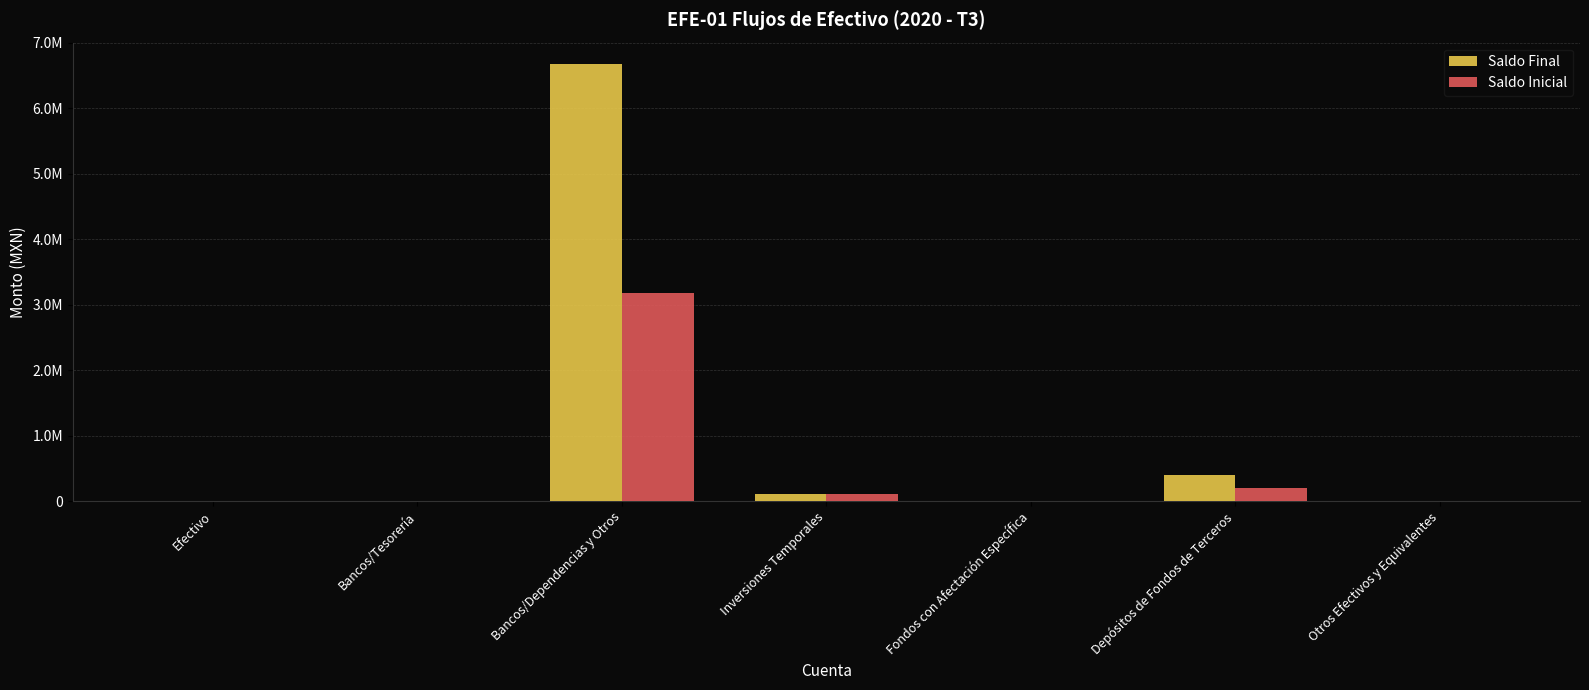

At which category is the sum across all series the highest?

Bancos/Dependencias y Otros